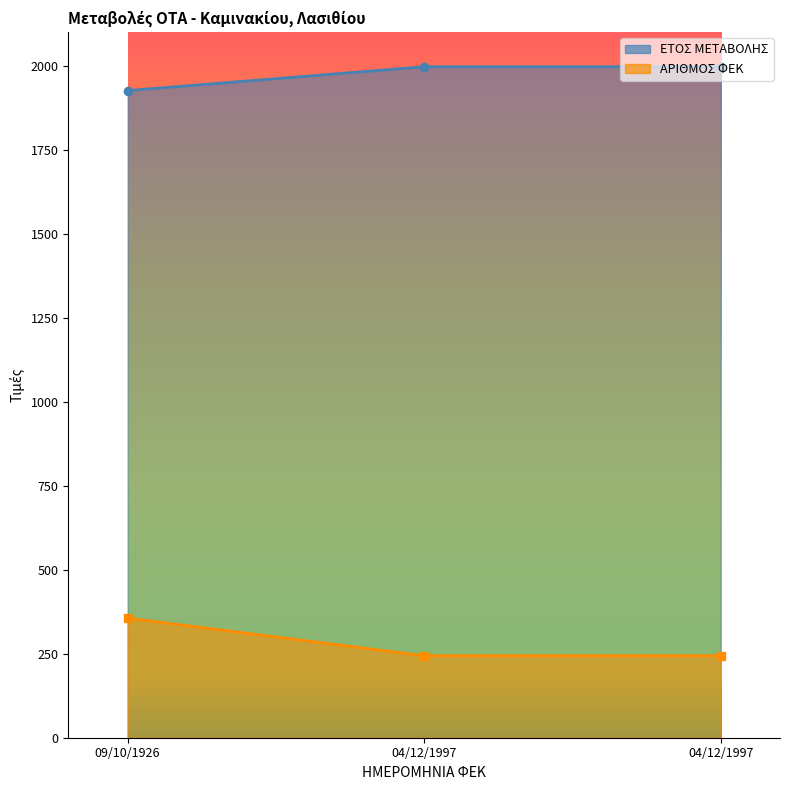

Between 04/12/1997 and 04/12/1997, which is larger?

04/12/1997